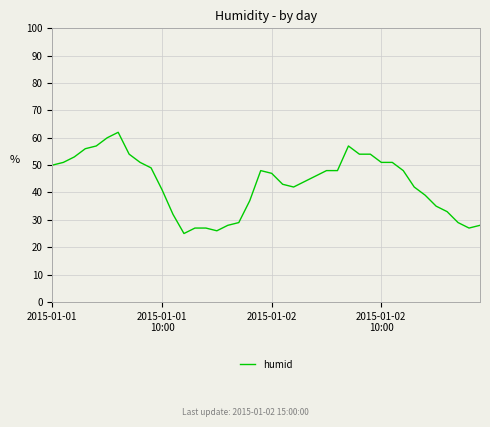

Does the chart have visible grid lines?

Yes